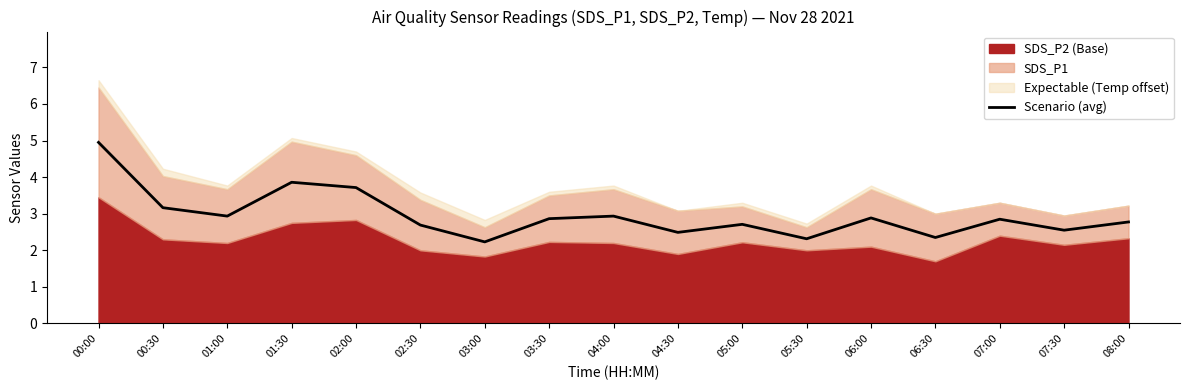

What is the label of the 7th point from the right?

05:00